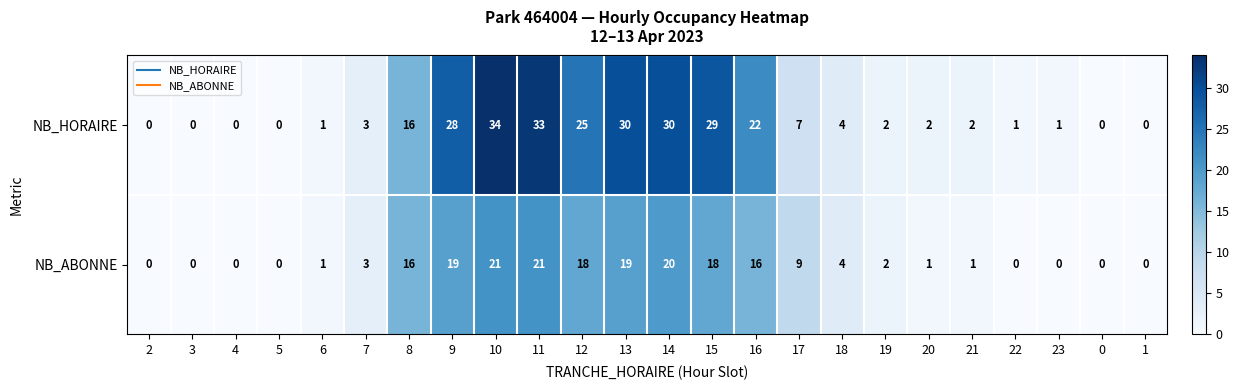

Is it true that NB_HORAIRE equals 18 at 15?

False